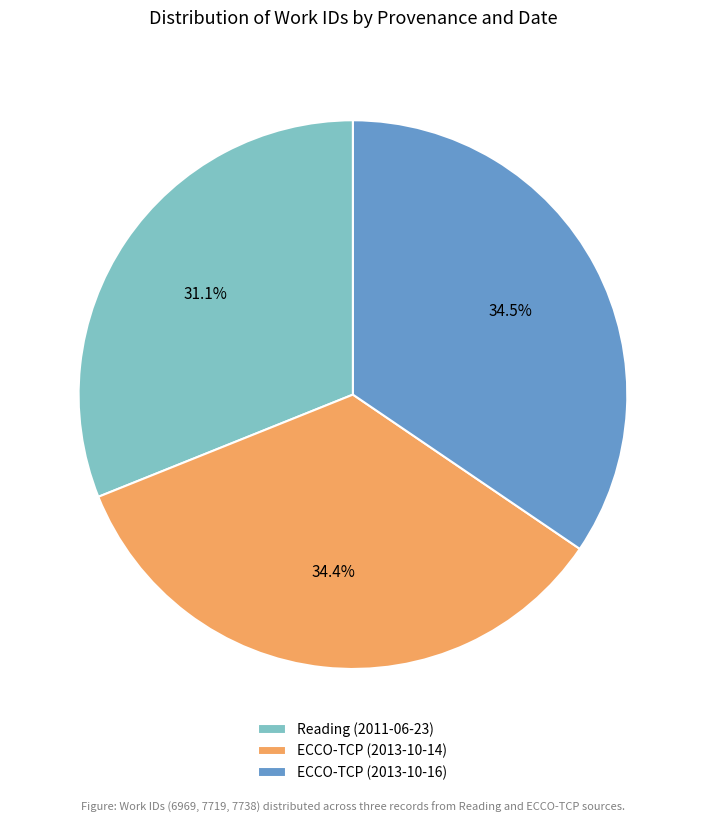

What percentage is the Reading (2011-06-23) slice, to the nearest percent?

31%